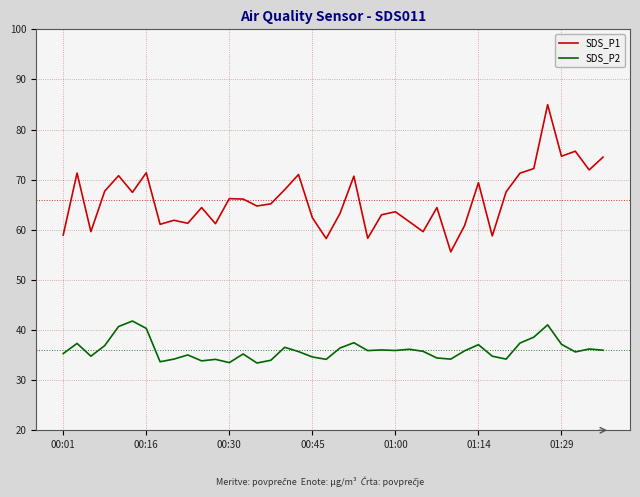

What is the difference between the maximum and minimum values in the SDS_P2 series?

8.4